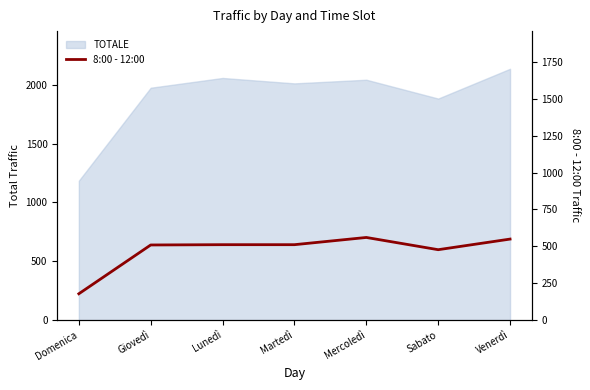

What position from the right is Venerdì?

1